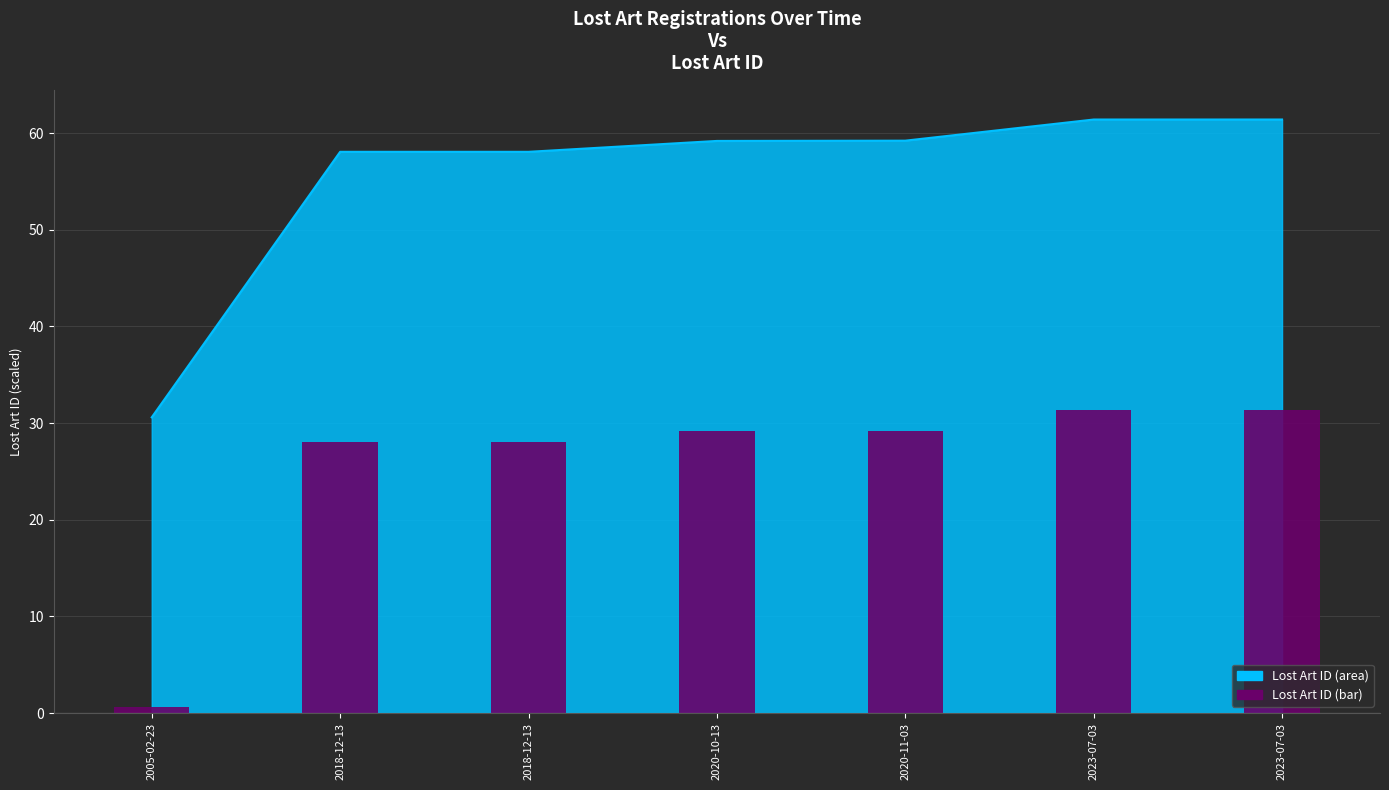

True or false: the data shows 29.2 at 2020-10-13.

True